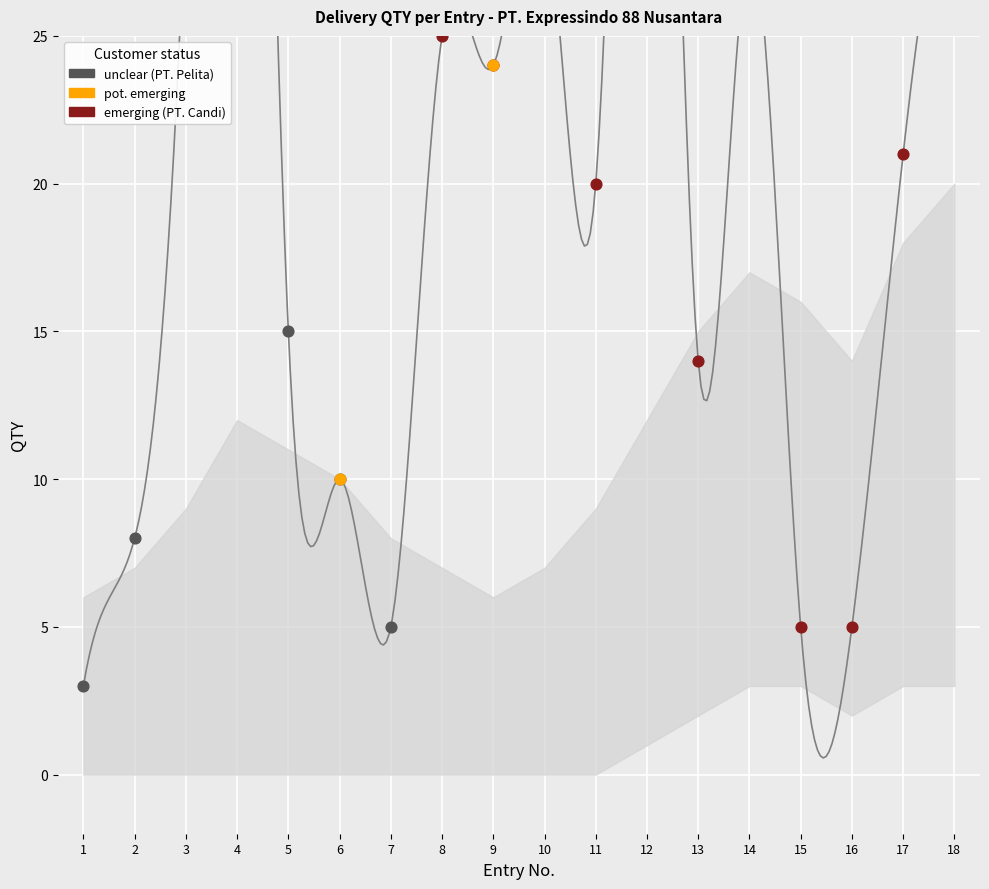

Which series reaches the minimum Y coordinate?

lower_band